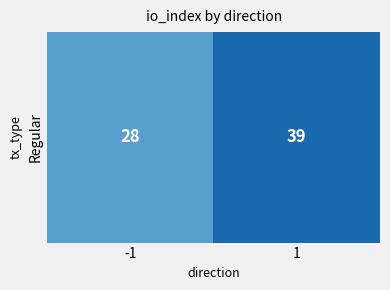

What is the greatest value displayed?

39